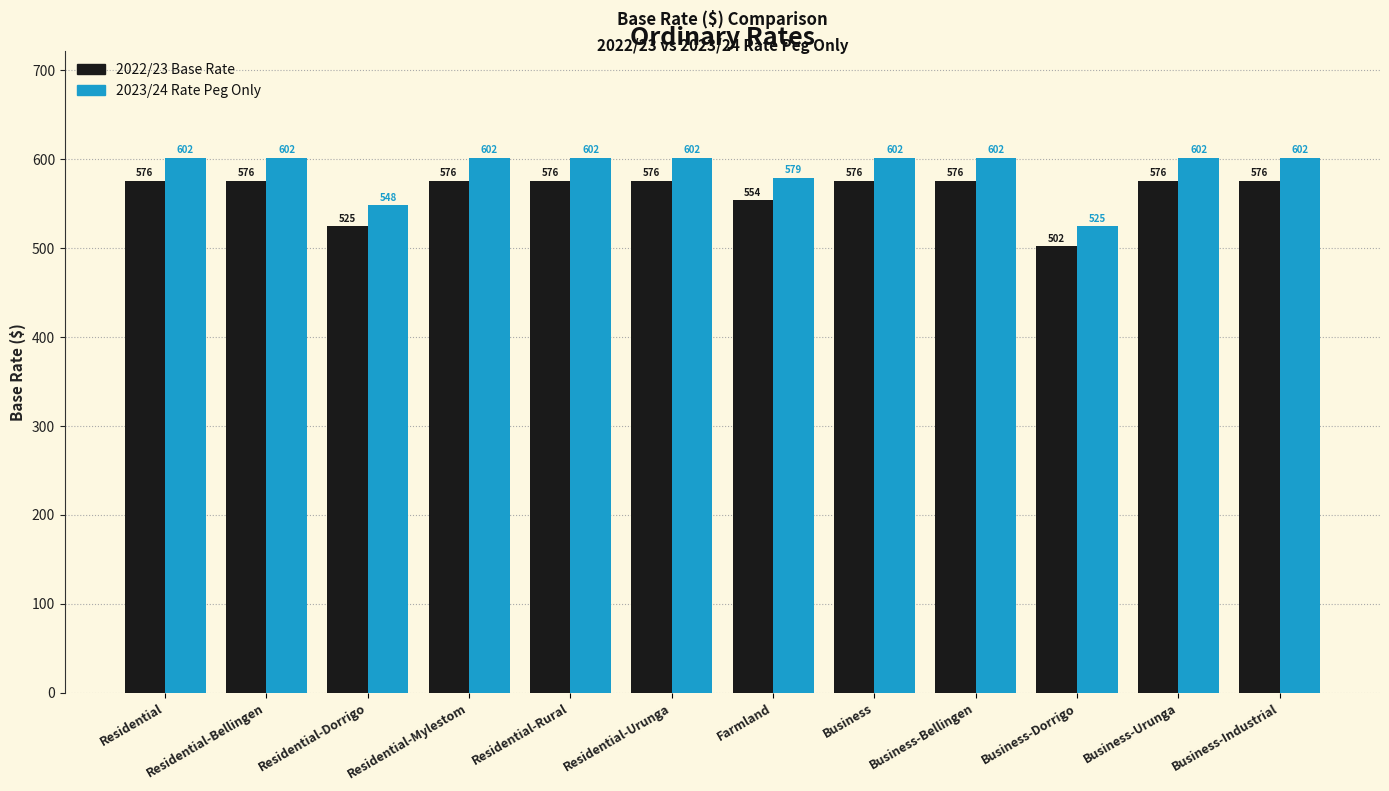

How many bars are there in each group?

2